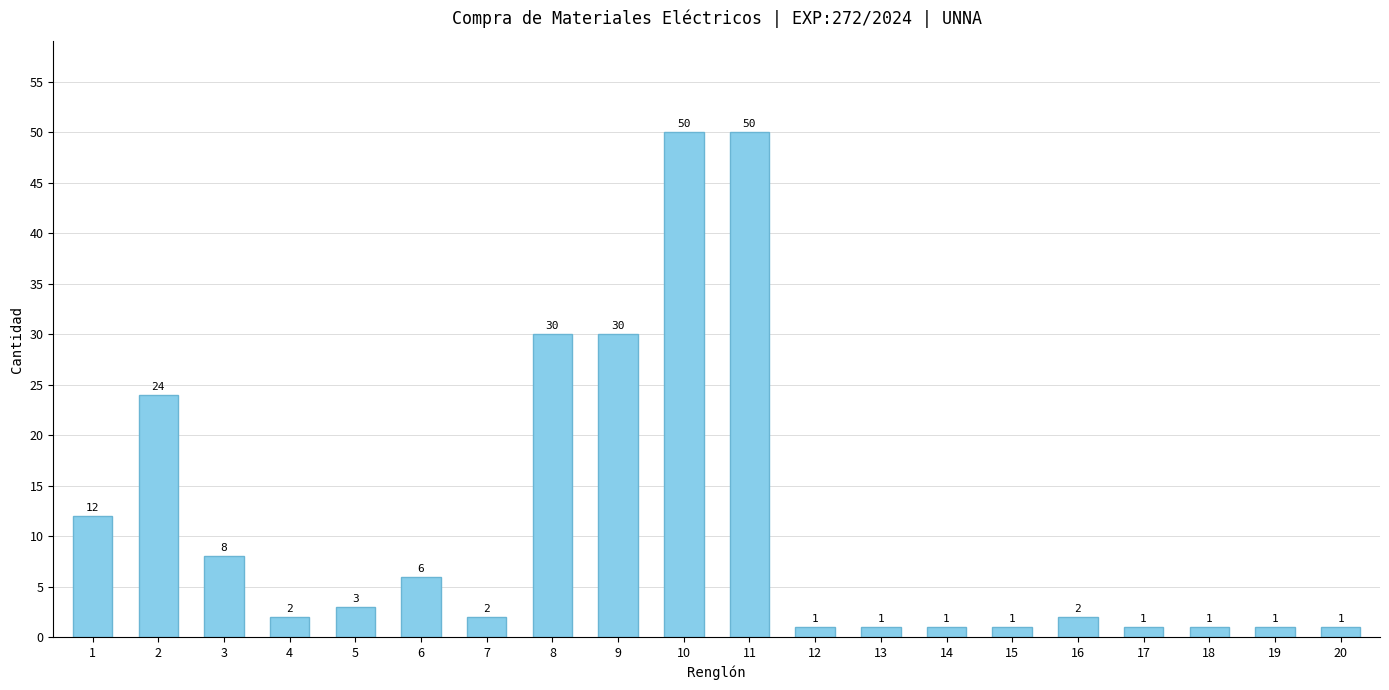

Does the chart contain stacked bars?

No